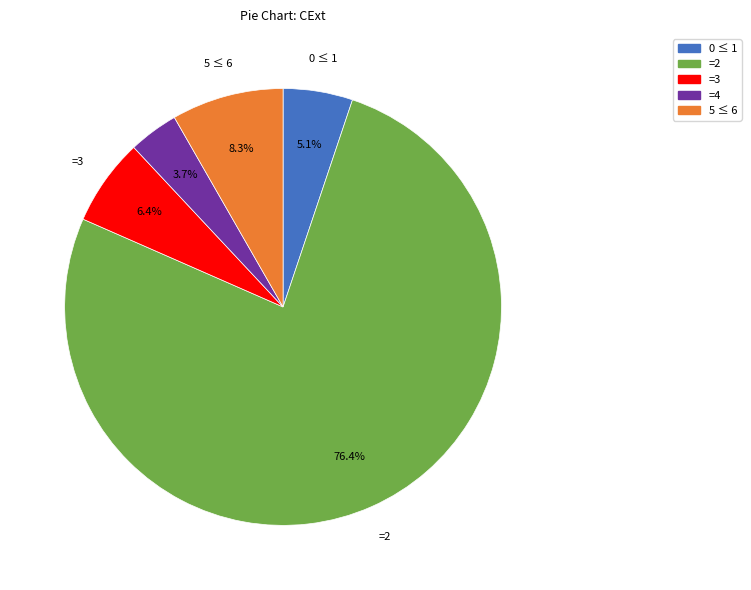

How many segments does this pie chart have?

5